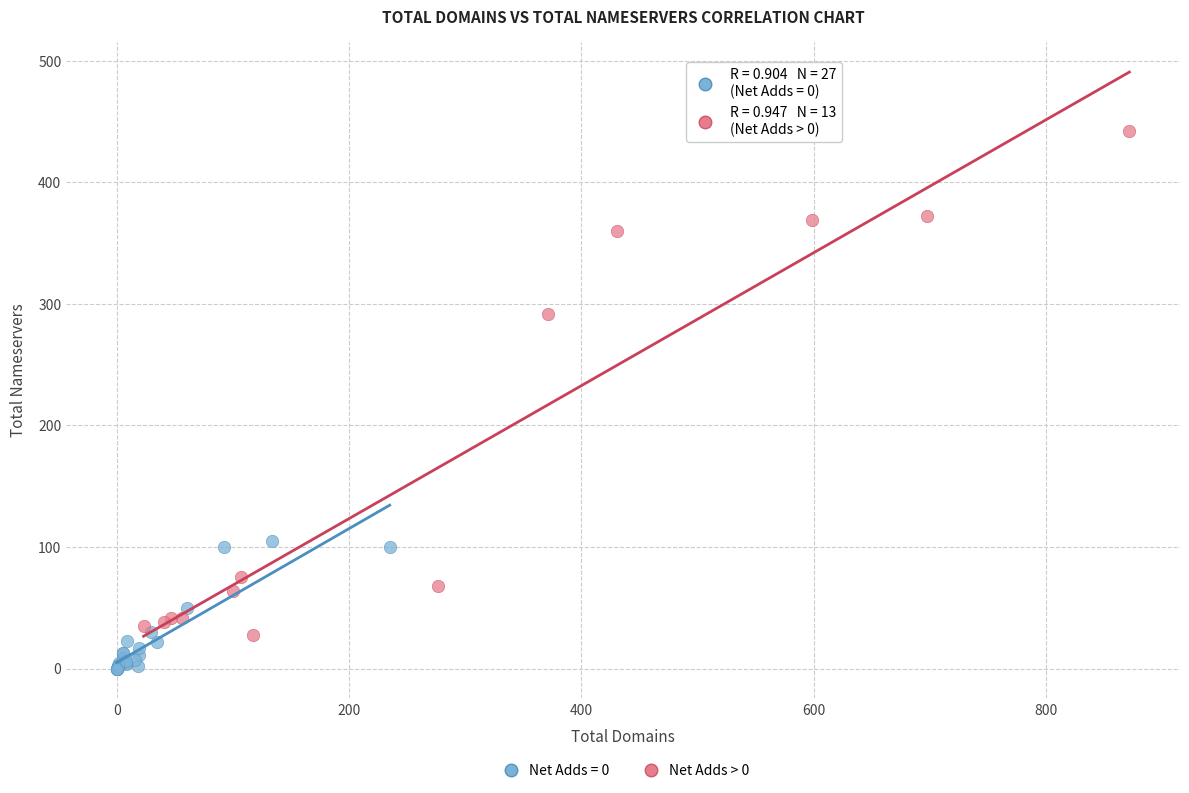

Which series has the largest Y range (max minus min)?

Net Adds > 0